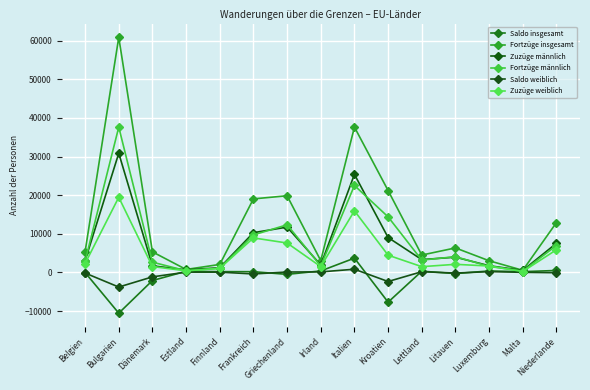

True or false: Zuzüge weiblich has a value of 2900 at Luxemburg.

False